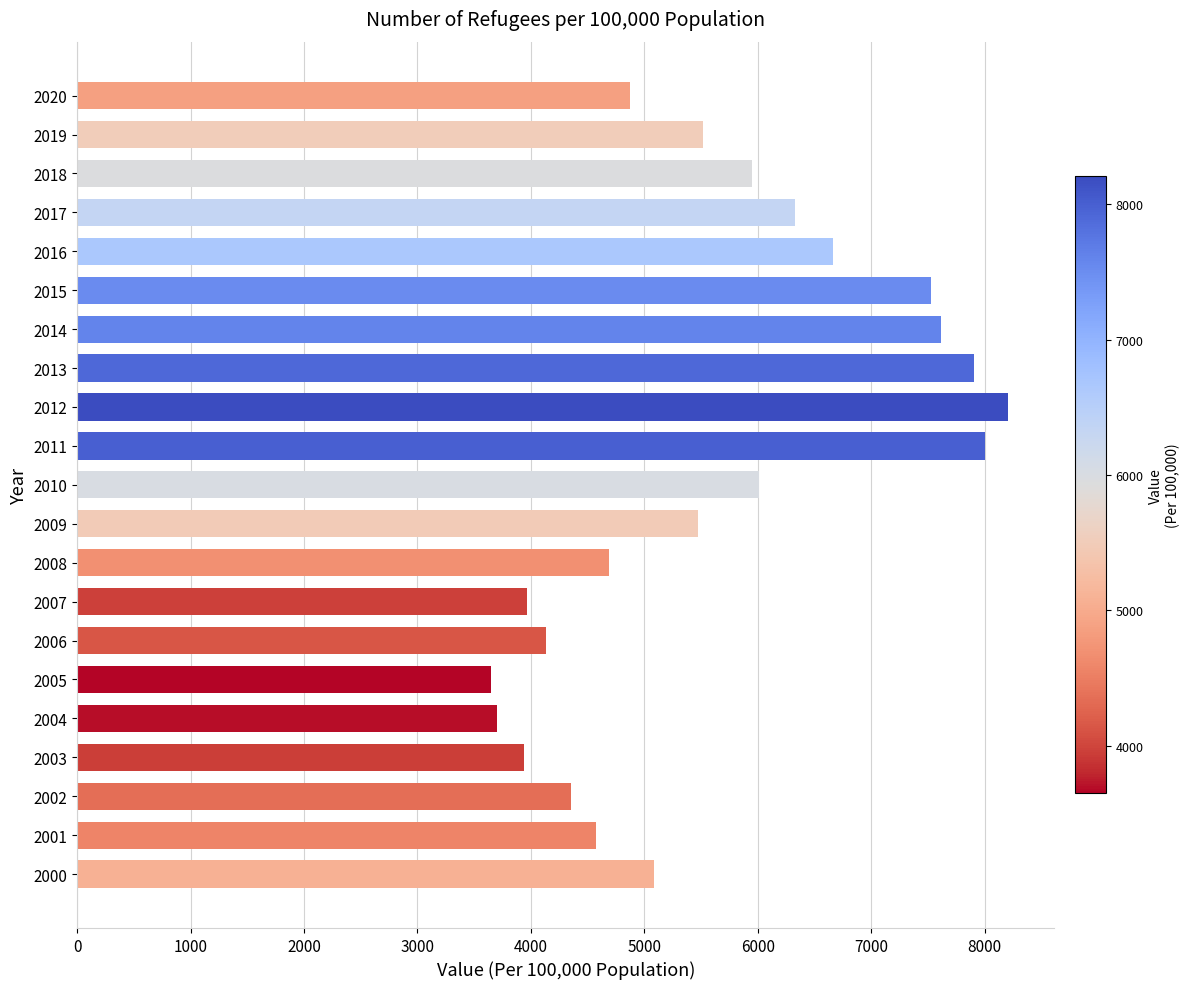

Which category has the highest value across all series?

2012